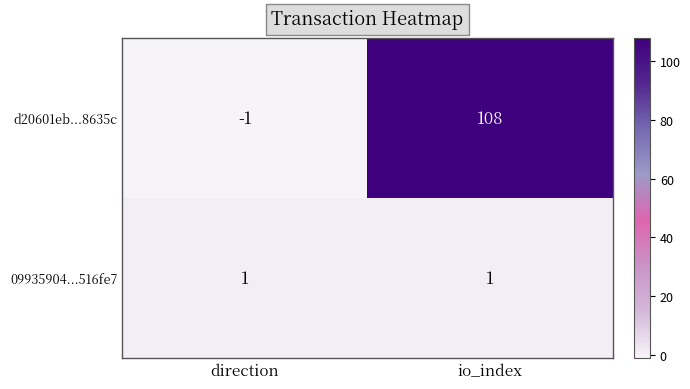

What is the difference between the maximum and minimum values in the d20601eb...8635c series?

109